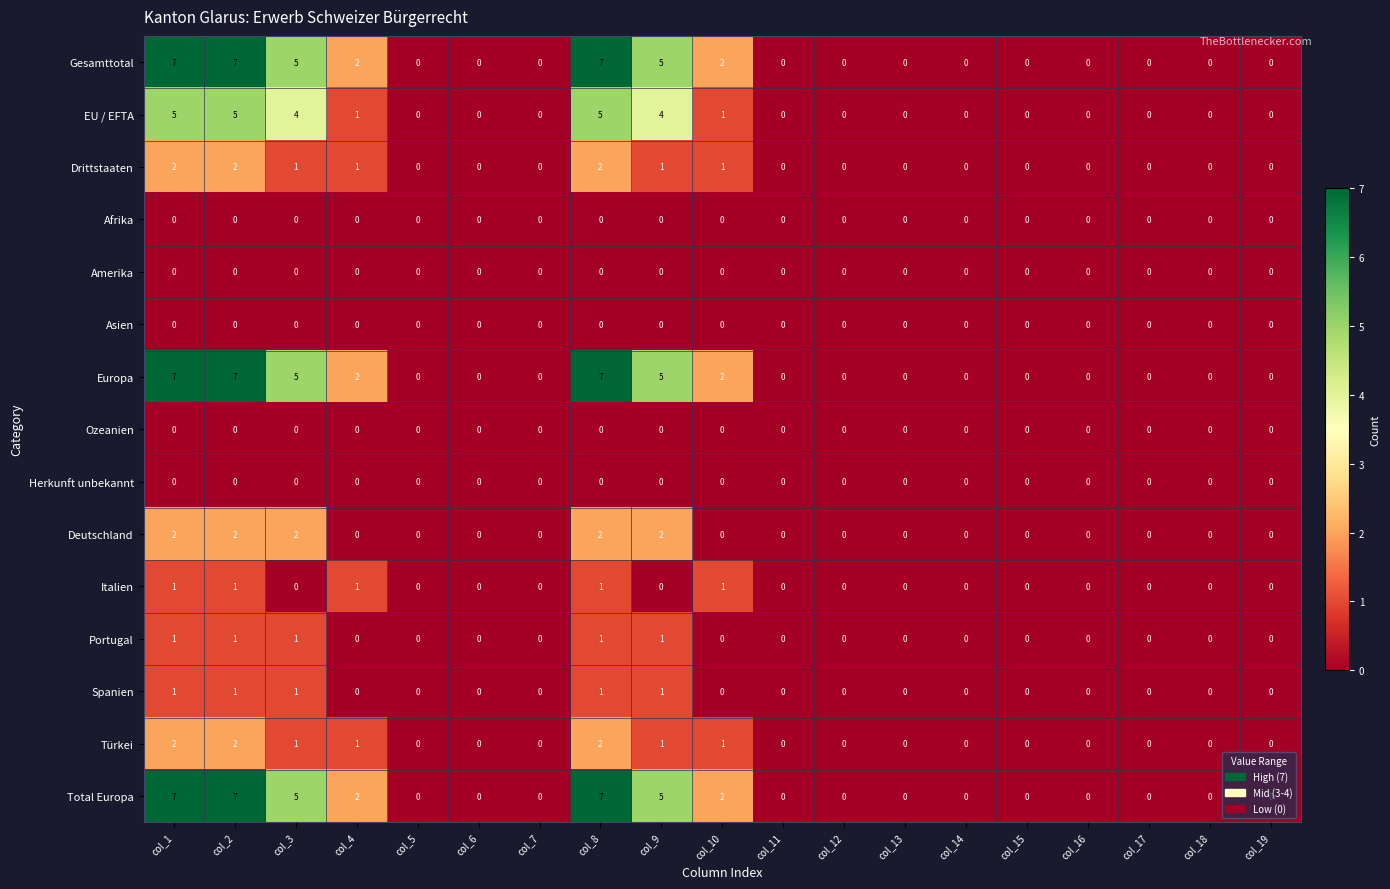

How many values in the Gesamttotal series exceed 0?

7